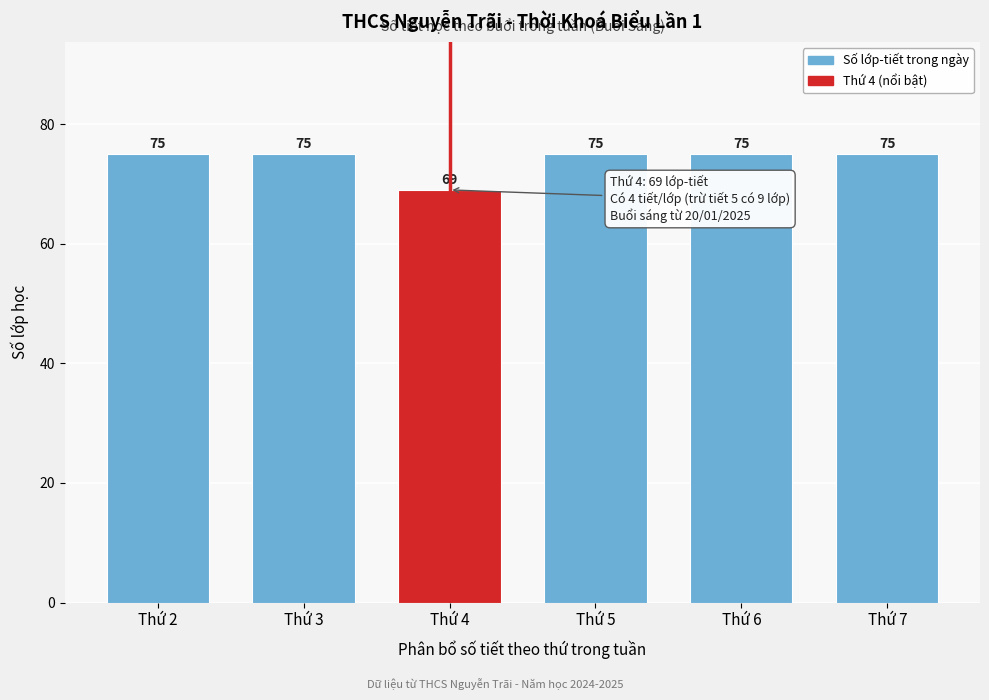

Reading left to right, what are all the values shown in this chart?

75	75	69	75	75	75